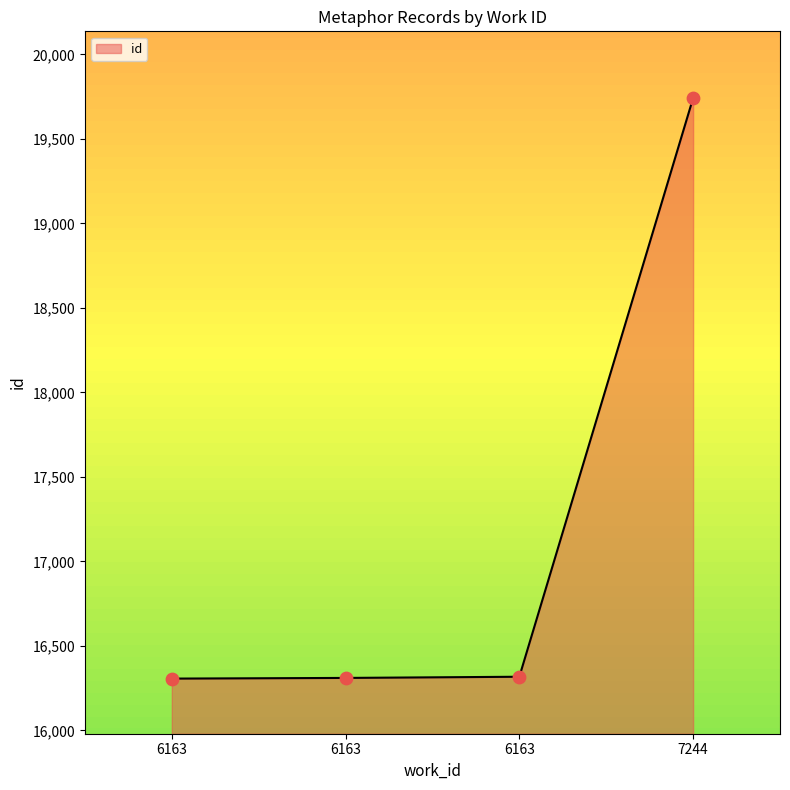

Between 6163 and 6163, which is larger?

6163